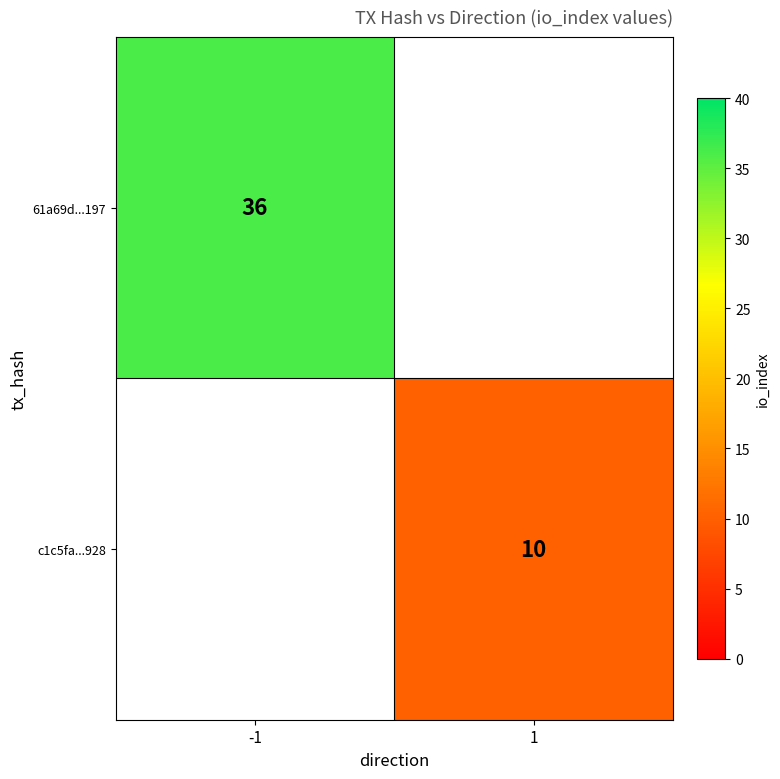

Count the number of categories in the chart.

2